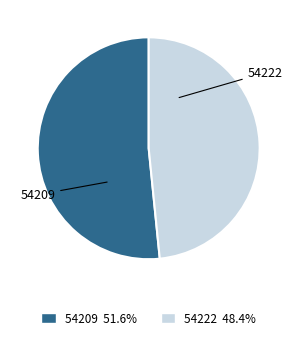

Rank the categories by value from lowest to highest.

54222, 54209